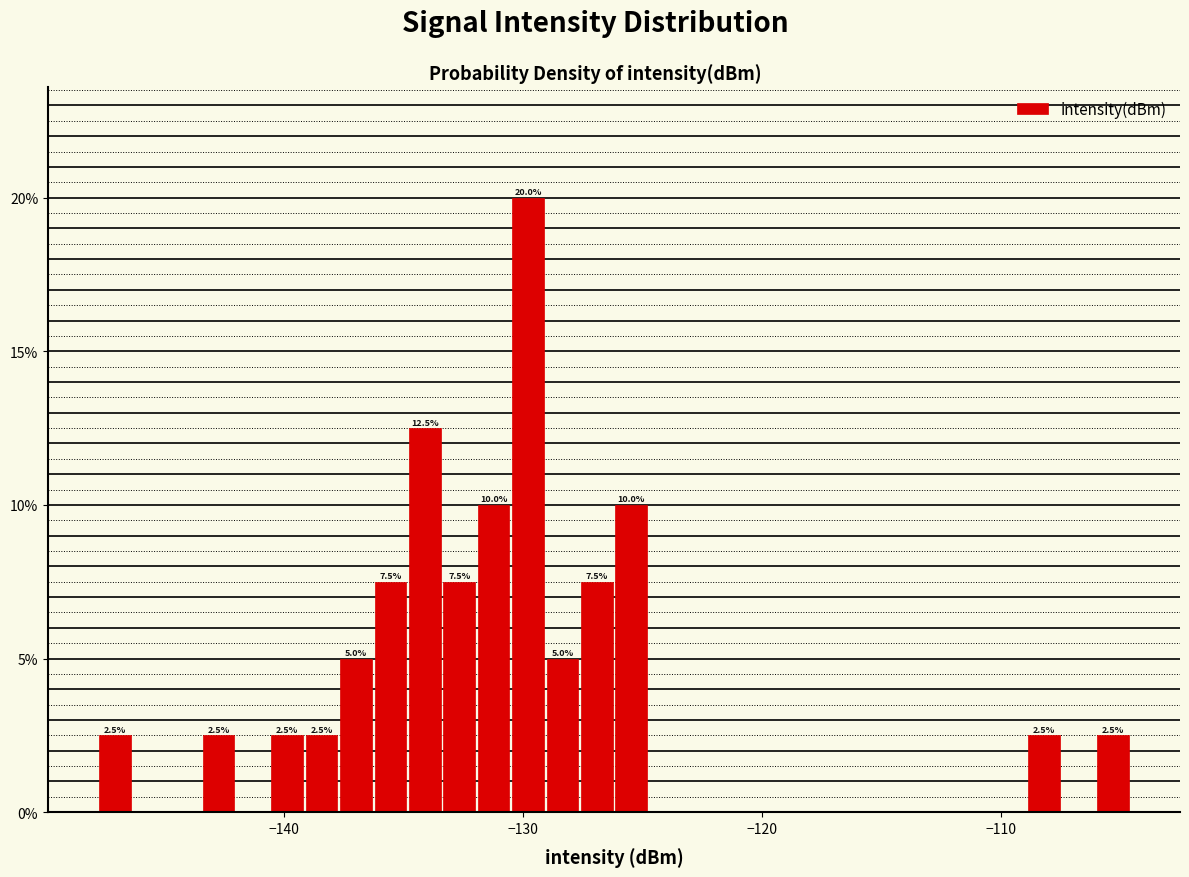

Read against the x-axis, roughly where is the centre of the tallest bar?

-130